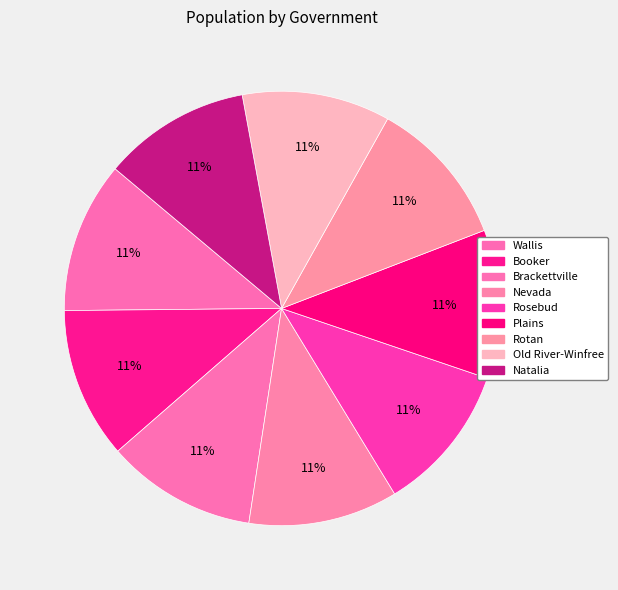

Approximately how many times larger is the value at Old River-Winfree compared to Rosebud?

1.0